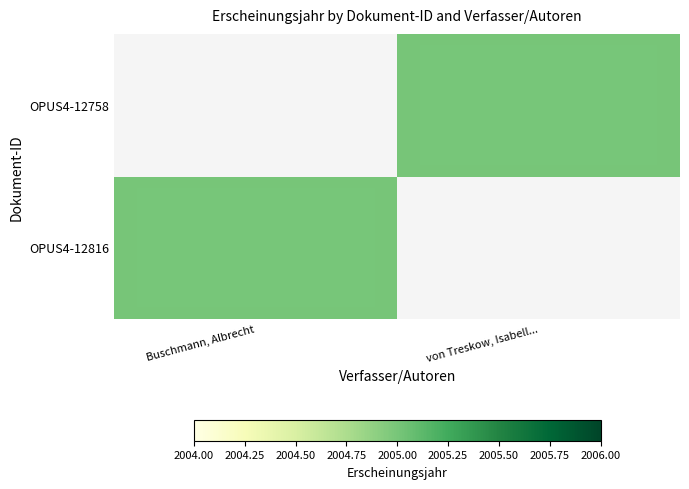

At how many categories does at least one series exceed 324?

2